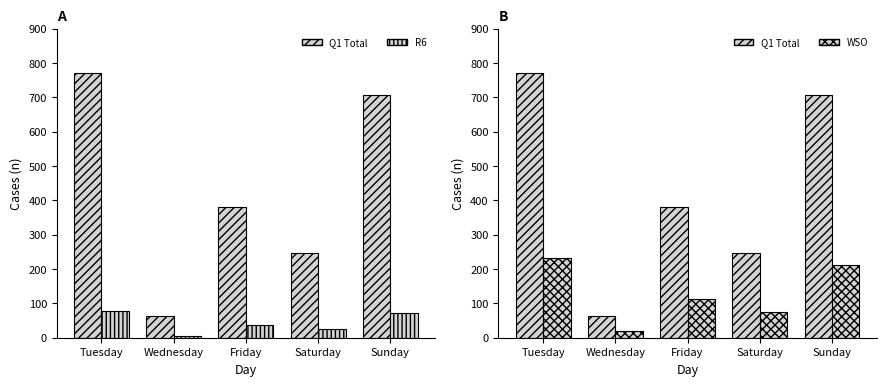

The value of WSO at Tuesday is 365.7. True or false?

False